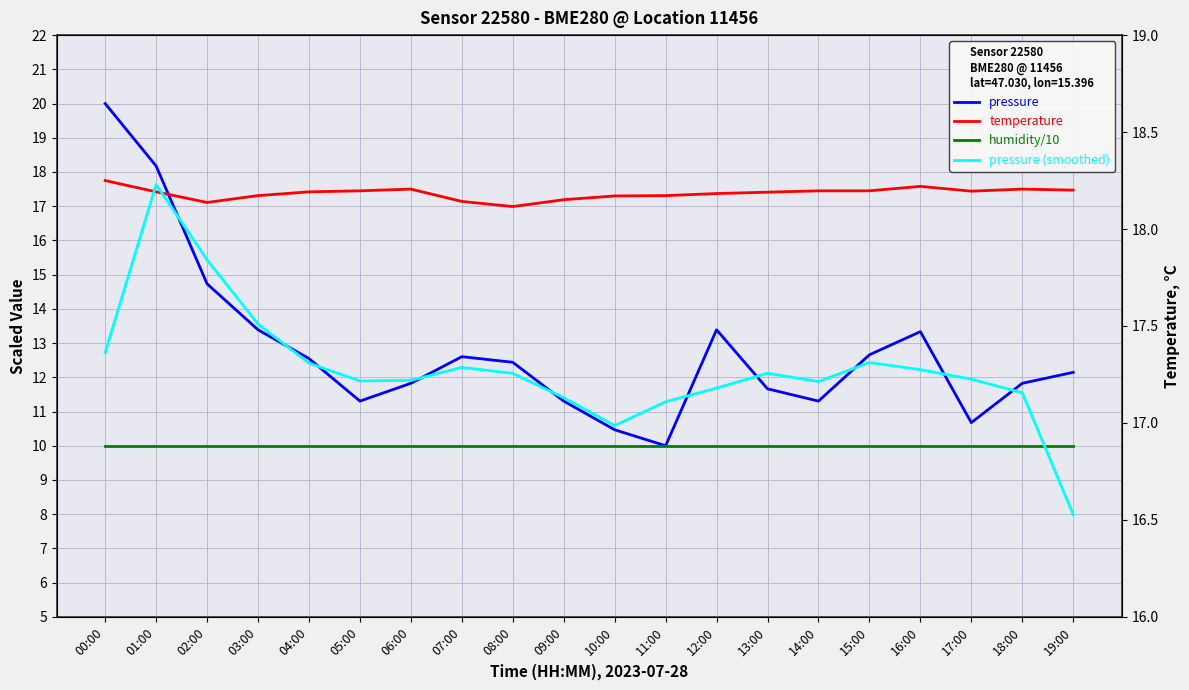

Rank the series by their maximum value, from lowest to highest.

humidity/10, pressure (smoothed), temperature, pressure